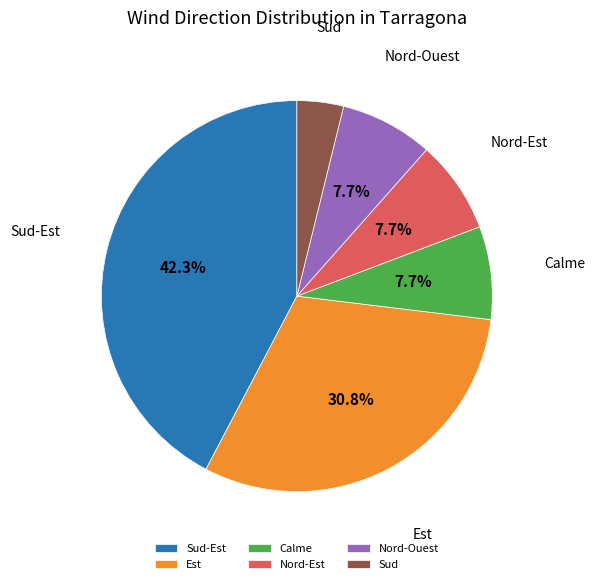

The Nord-Ouest slice represents 20% of the pie. True or false?

False